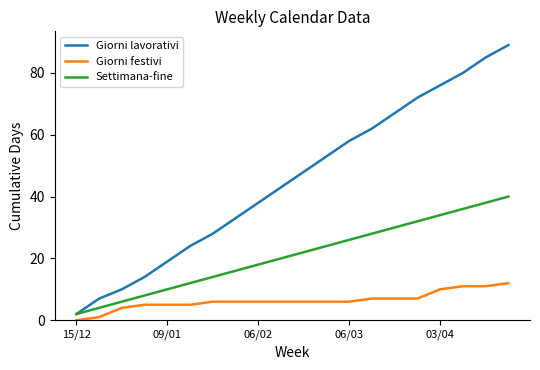

What is the minimum value for Settimana-fine?

2